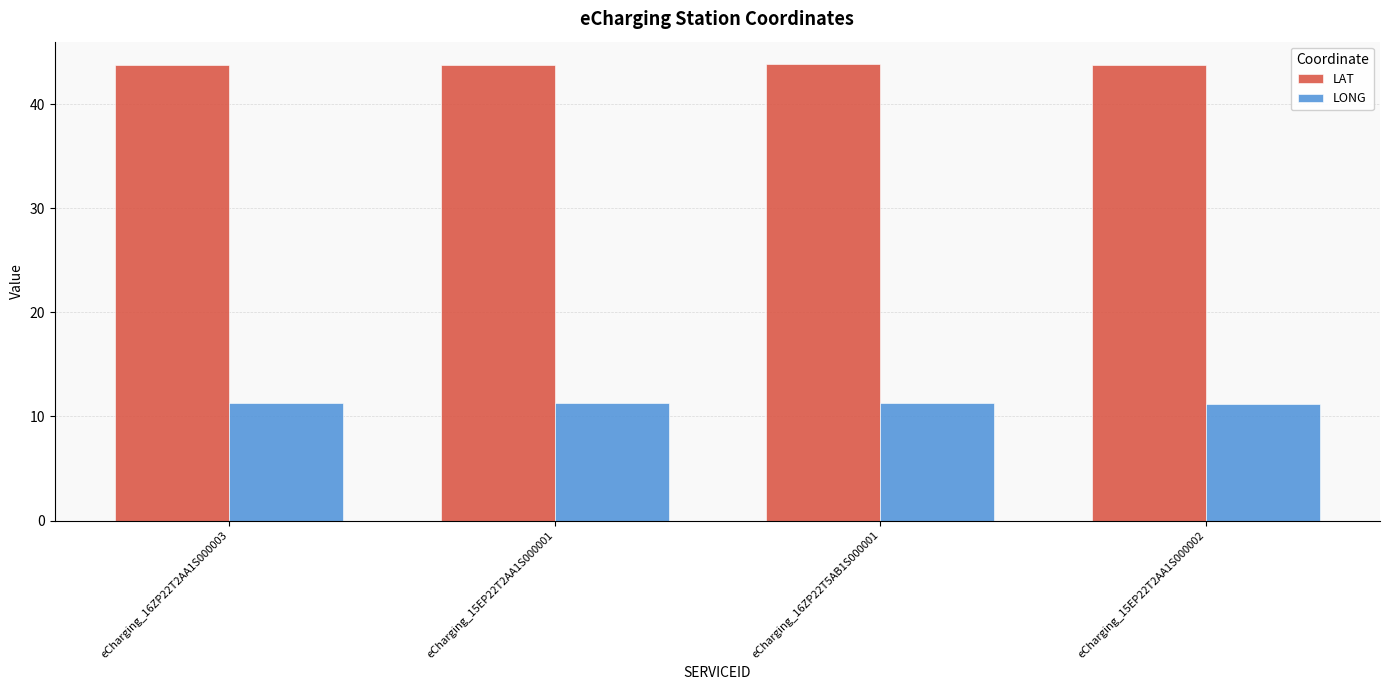

How many distinct data groups are displayed?

2